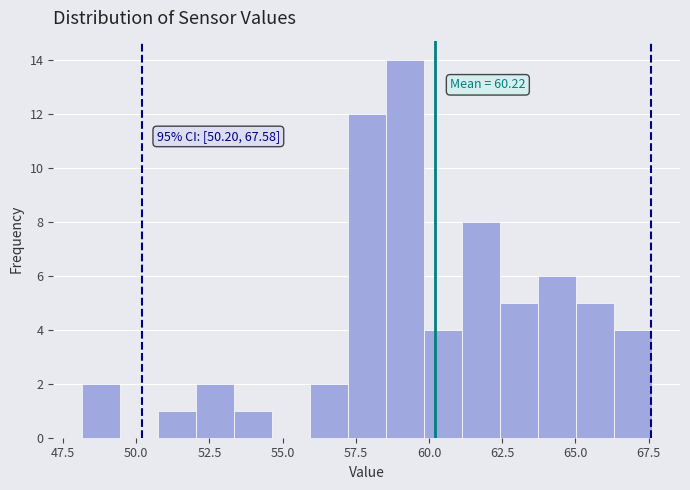

Read against the x-axis, roughly where is the centre of the tallest bar?

59.0